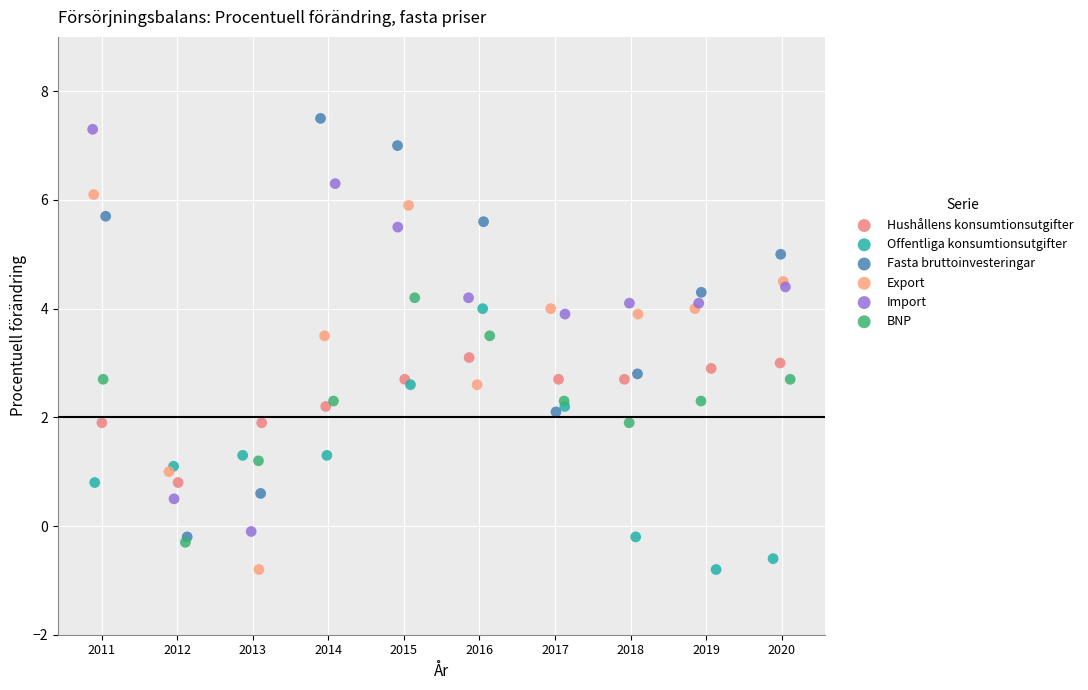

What are all the series names shown in the legend?

Hushållens konsumtionsutgifter, Offentliga konsumtionsutgifter, Fasta bruttoinvesteringar, Export, Import, BNP